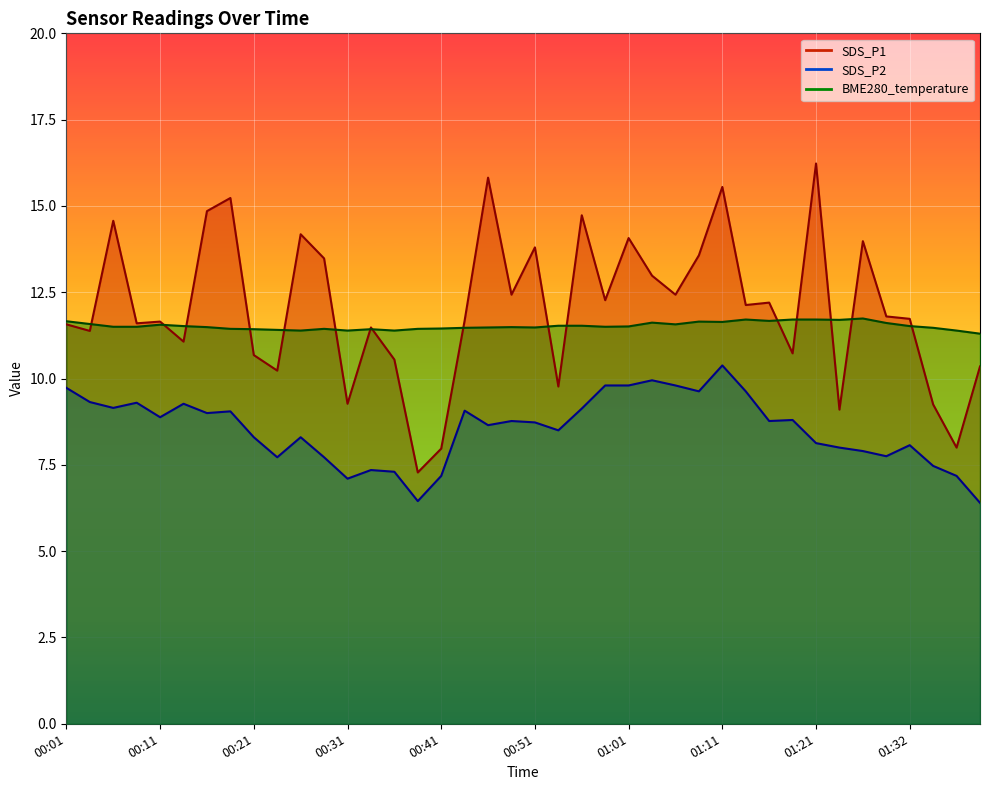

What is the difference between the second highest and second lowest values in the SDS_P1 series?

7.9